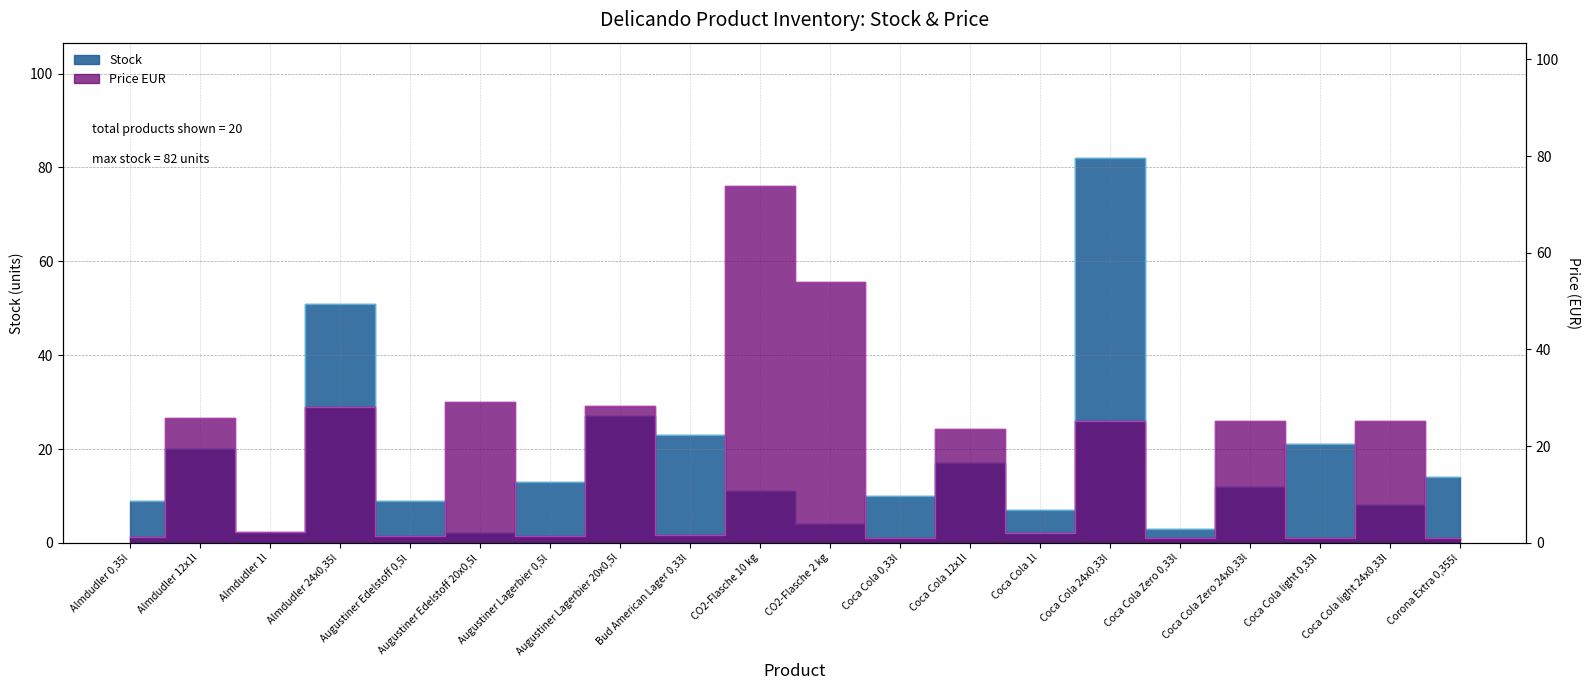

After their last crossing, which series has the higher values: Price EUR or Stock?

Stock